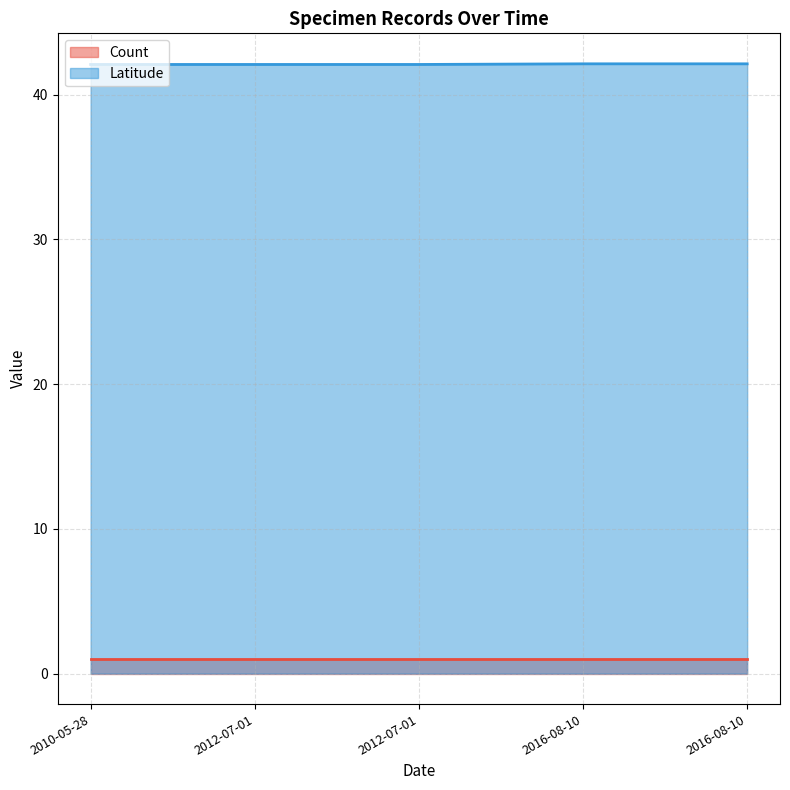

Reading left to right, what are all the values shown in this chart?

2010-05-28=42.1	2012-07-01=42.1	2012-07-01=42.1	2016-08-10=42.1	2016-08-10=42.1